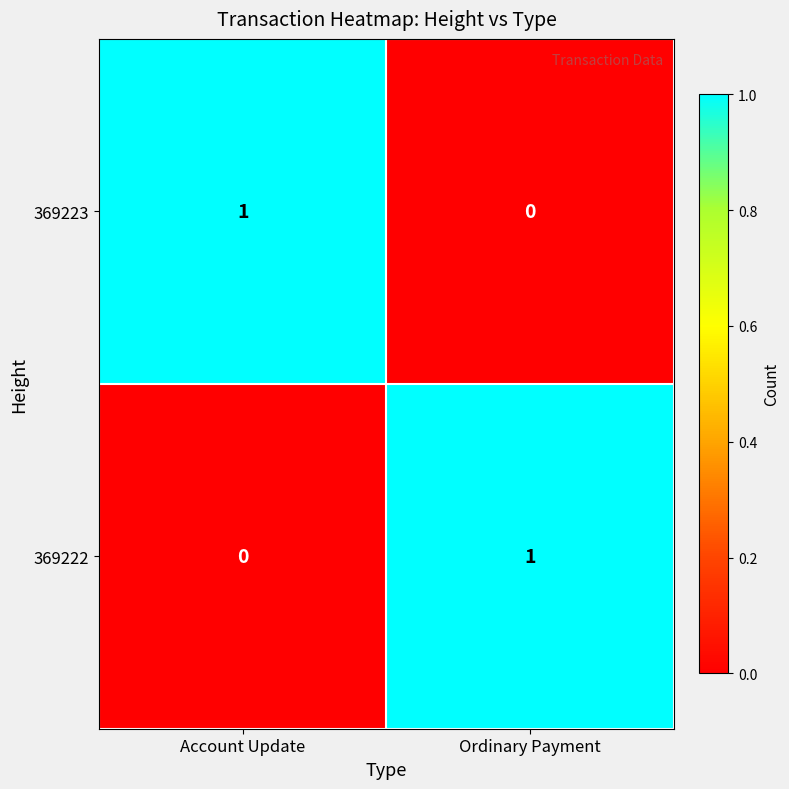

Rank the categories by 369222 value from lowest to highest.

Account Update, Ordinary Payment